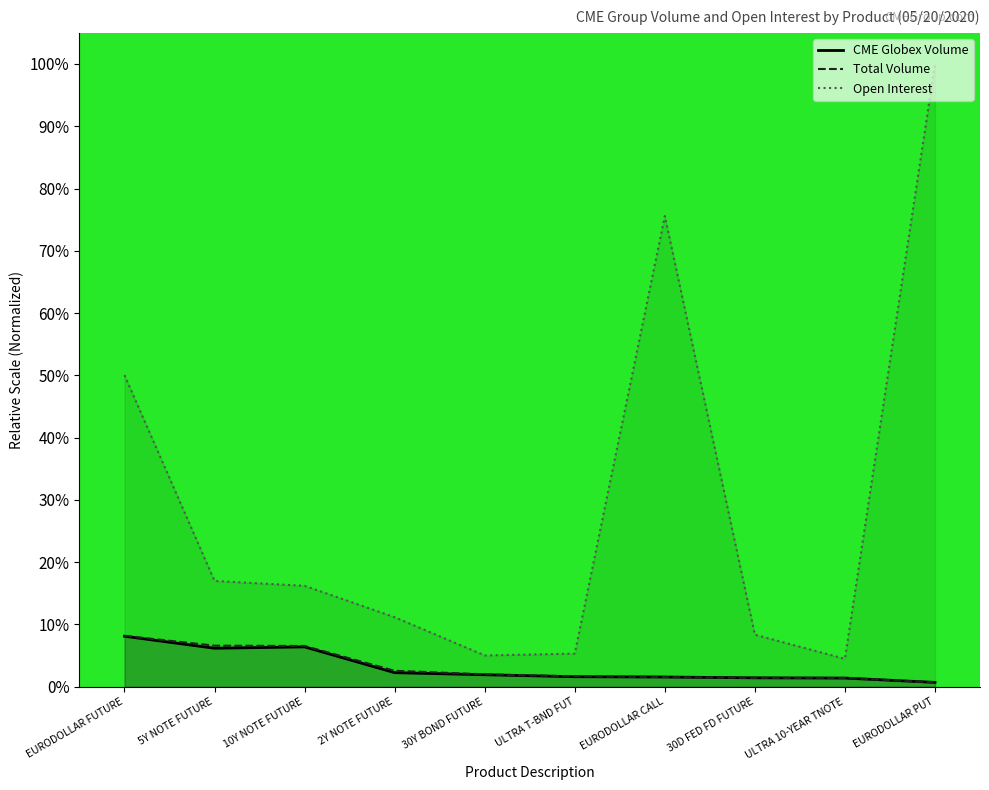

The value of Total Volume at EURODOLLAR FUTURE is 0.1. True or false?

True